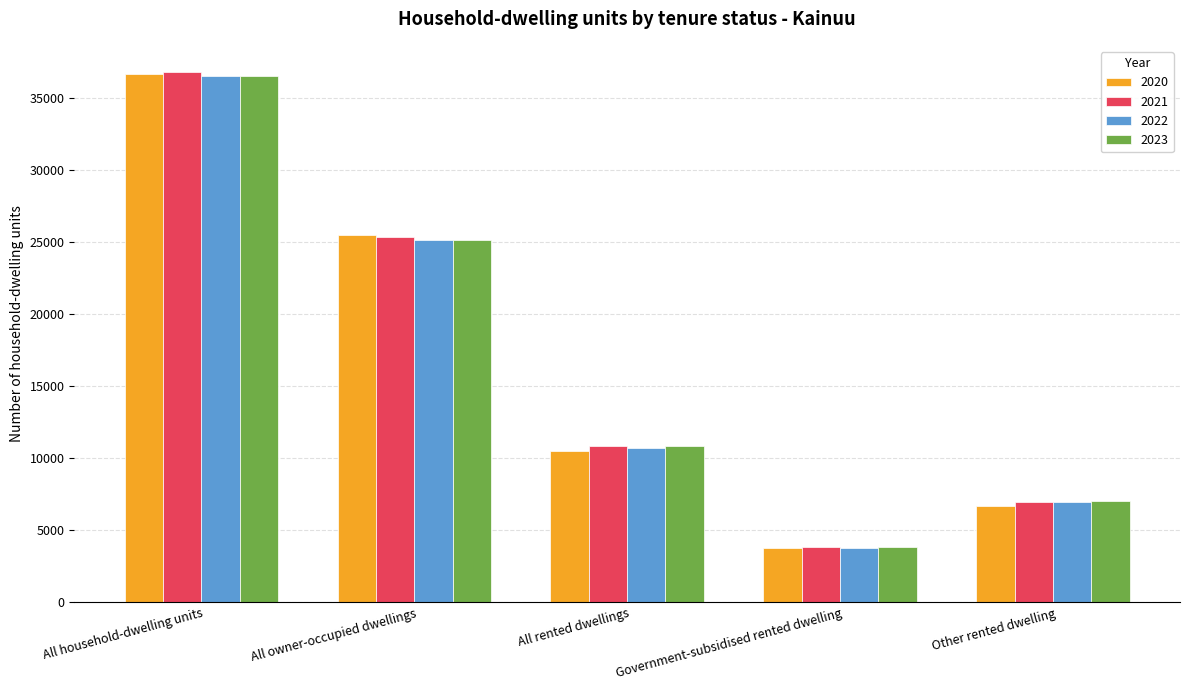

How many groups of bars are there?

5